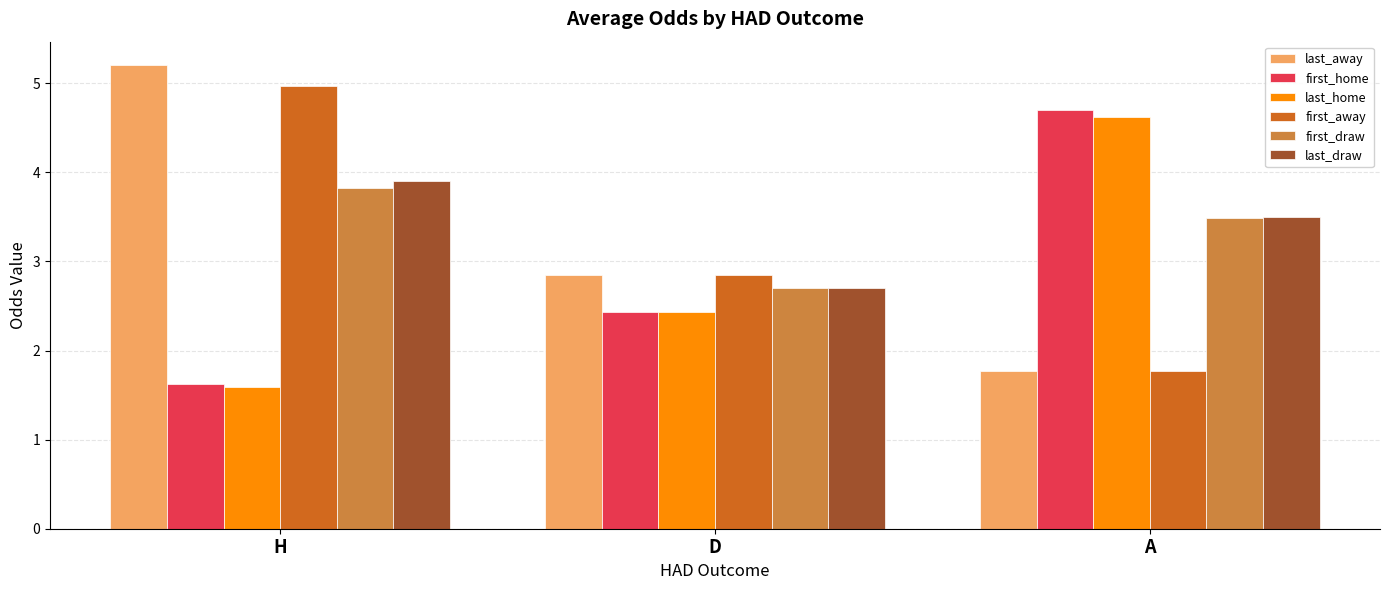

What is the difference between the maximum and minimum values in the first_away series?

3.2